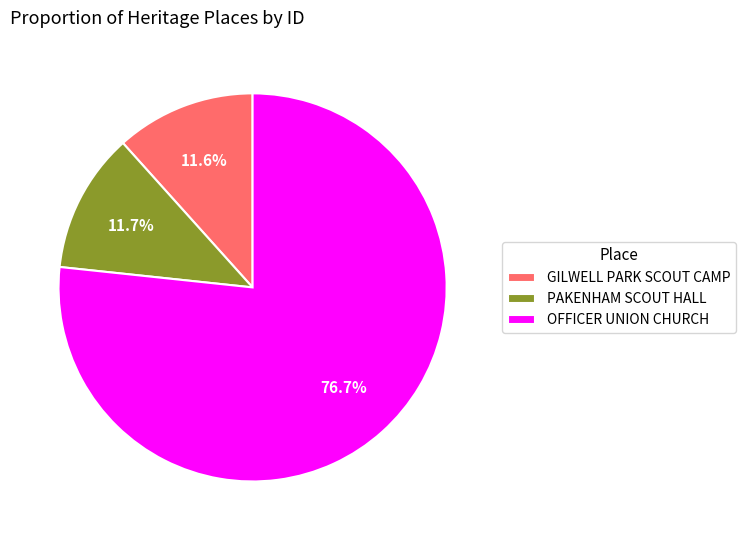

How much of the chart is everything except PAKENHAM SCOUT HALL?

88.3%